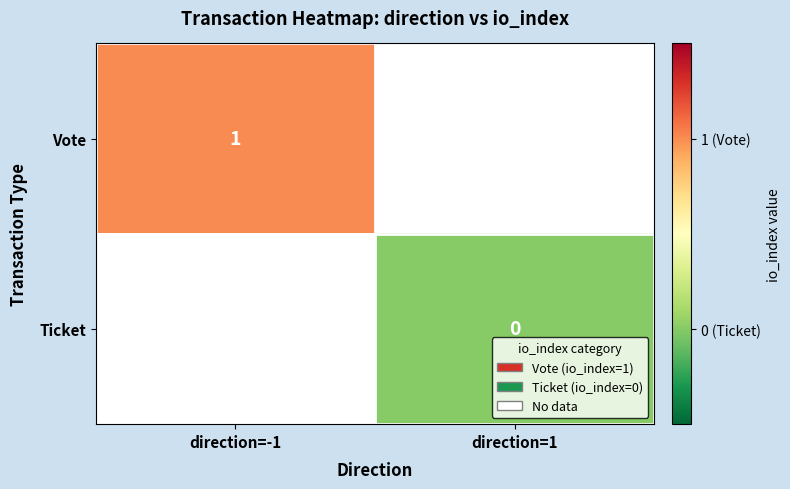

True or false: Vote has a value of 1 at direction=-1.

True